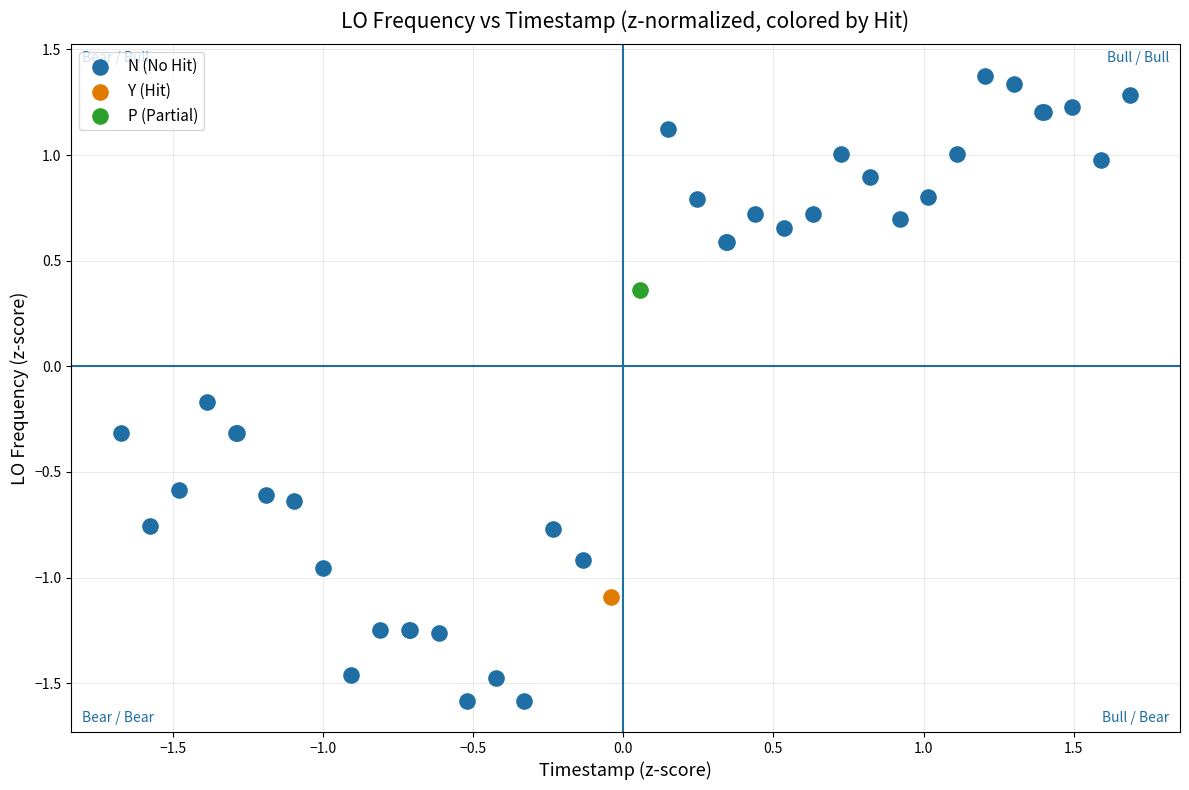

What are all the series names shown in the legend?

N (No Hit), Y (Hit), P (Partial)